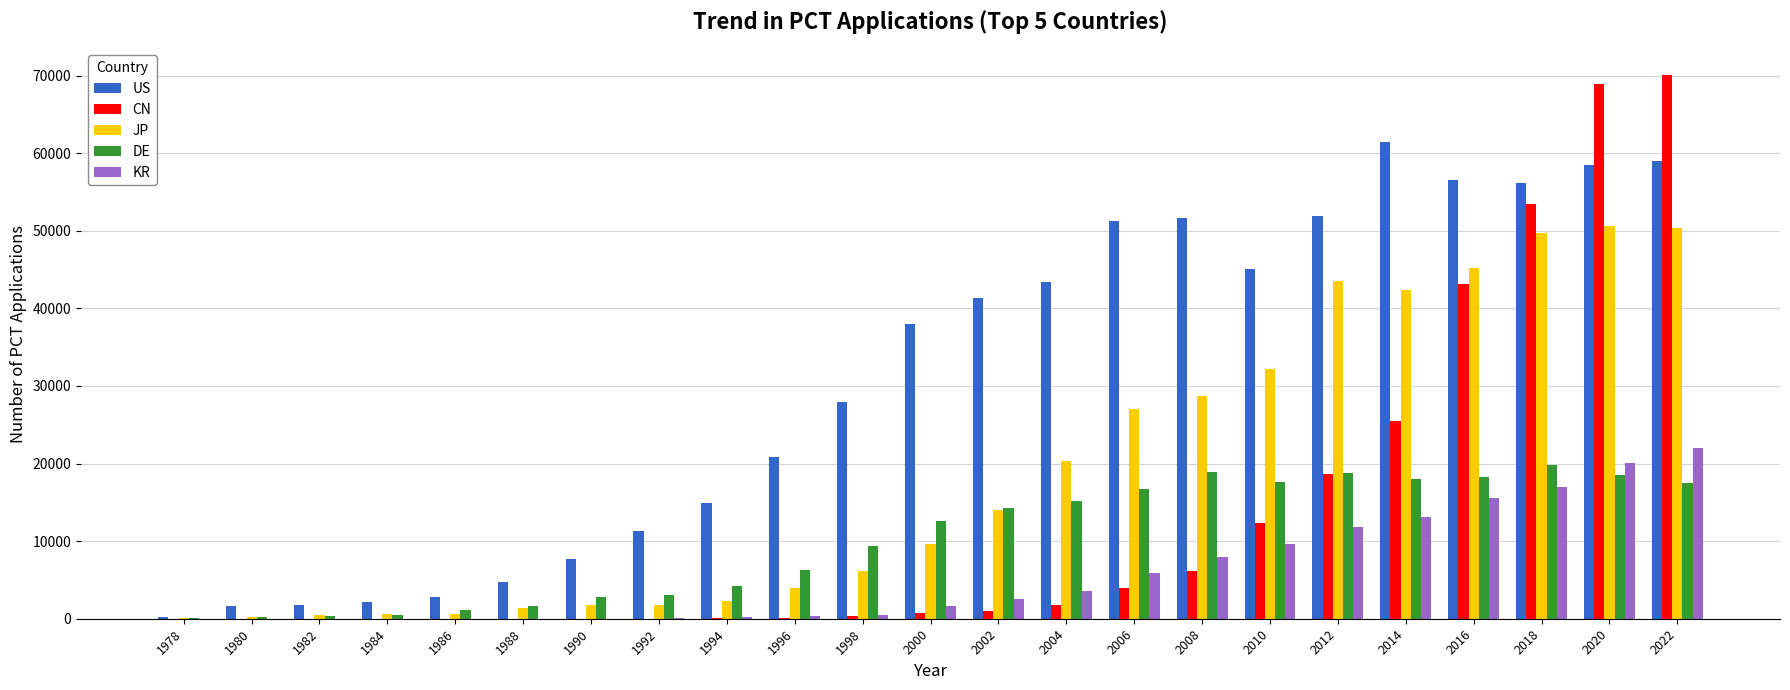

Are the bars horizontal?

No